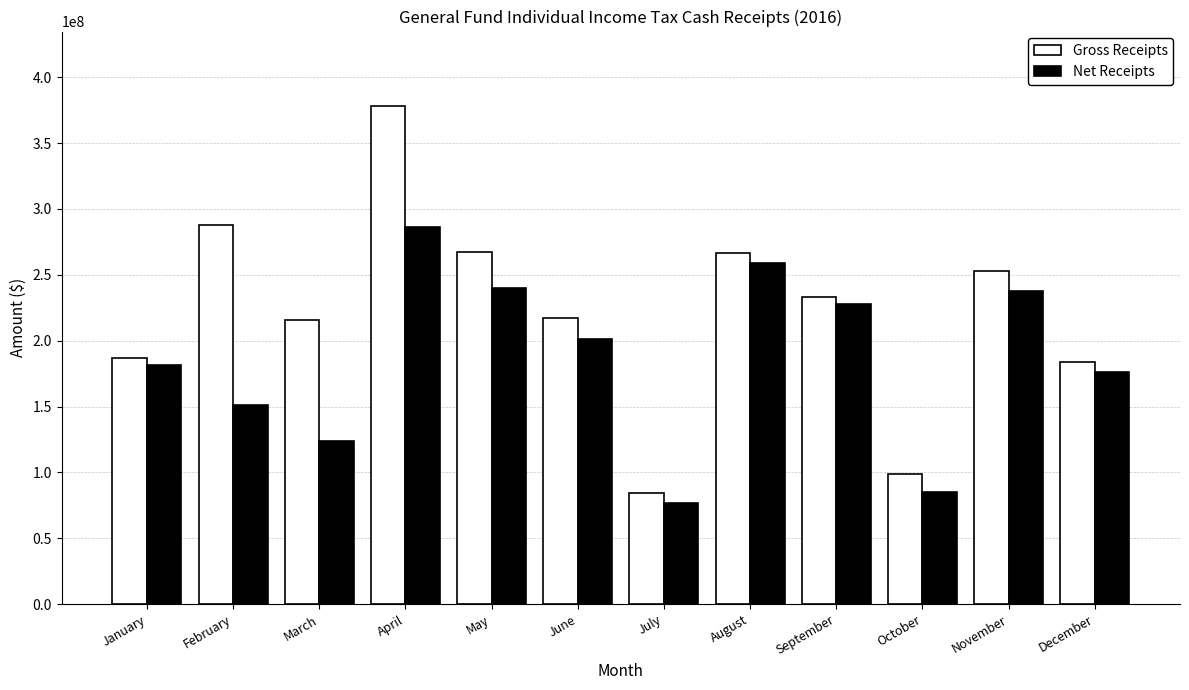

What is the spread (max minus min) of values at June?

16197906.7